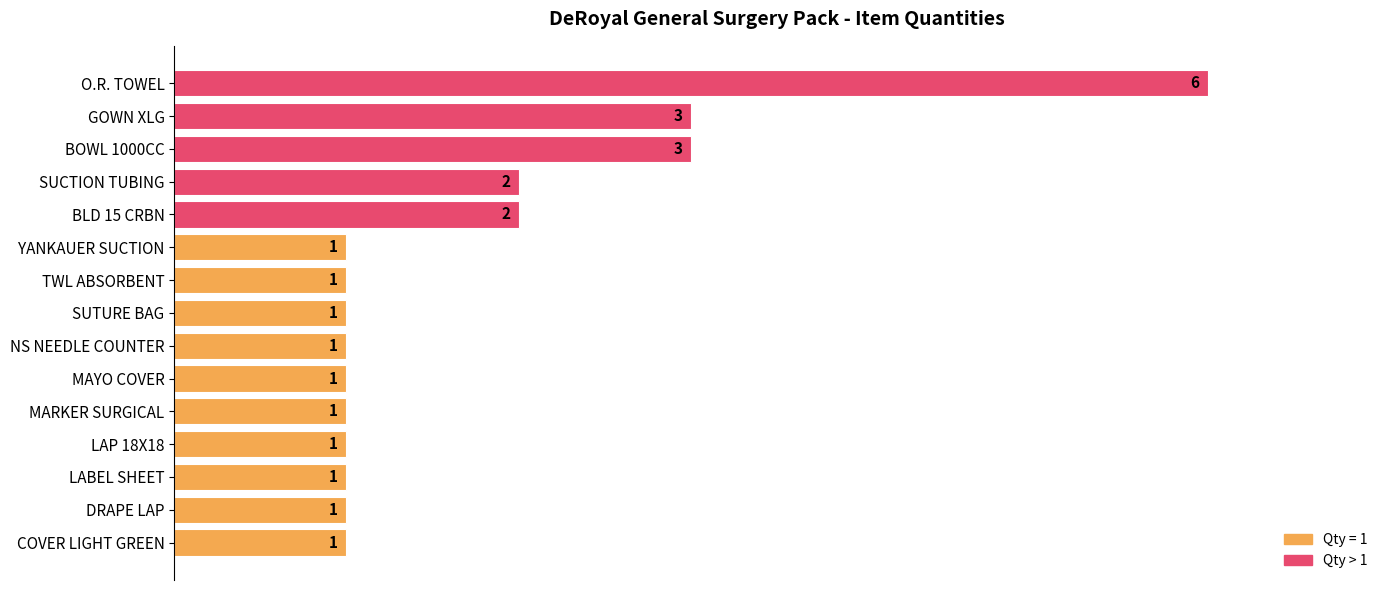

How many categories are shown in the chart?

15